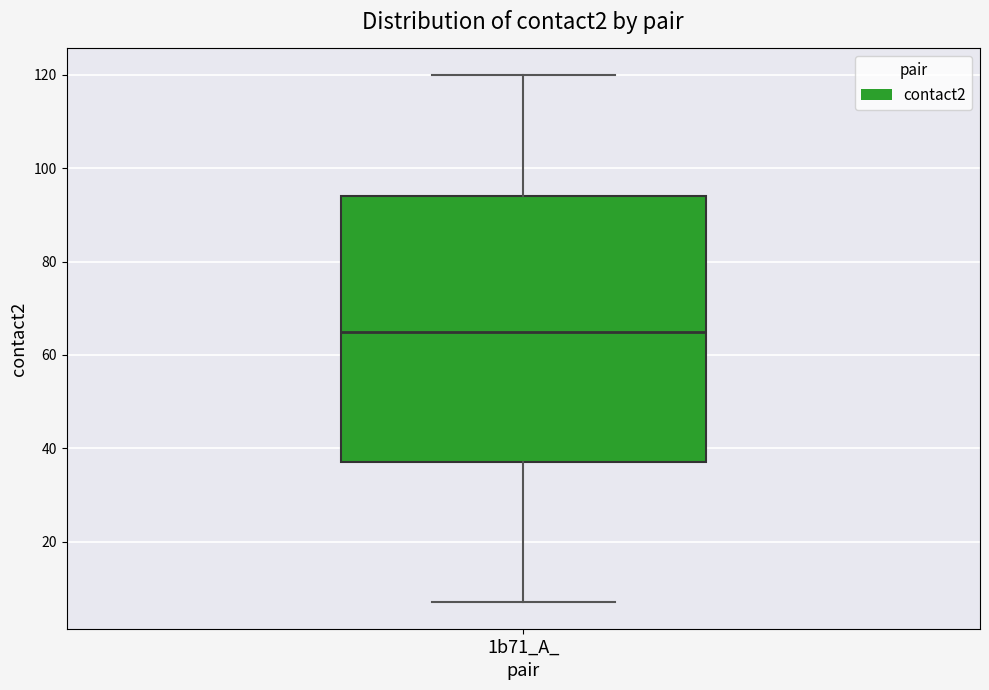

Read this box plot against the y-axis: the position of the median line, the range covered by the box, and the ends of both whiskers. The values are not printed on the chart, so give them approximately, as read against the axis.

median 66, box 38 to 94, whiskers 8 to 120